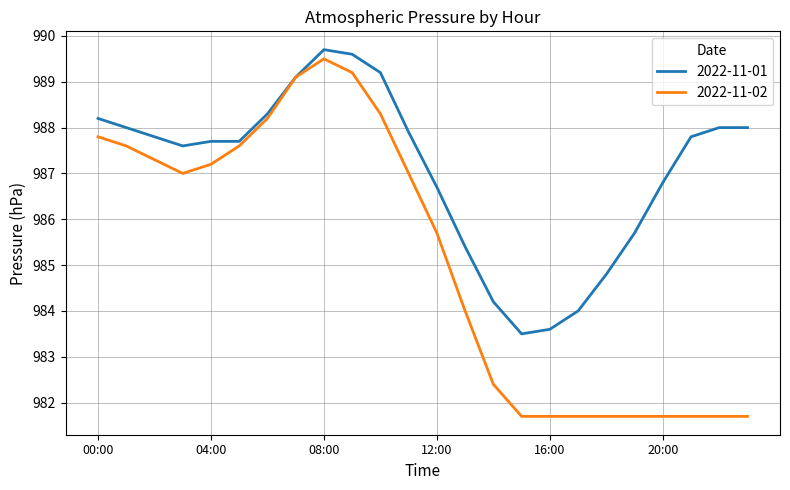

Rank the series by their maximum value, from highest to lowest.

2022-11-01, 2022-11-02